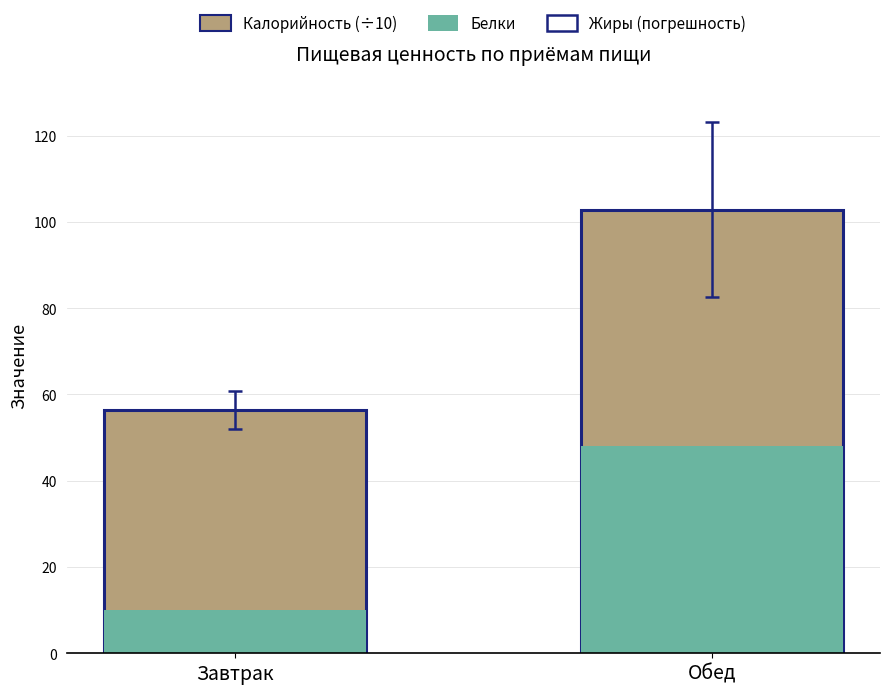

Reading right to left, list all the values displayed in this chart.

Калорийность (÷10): Обед=102.8	Завтрак=56.4
Белки: Обед=48.1	Завтрак=10.1